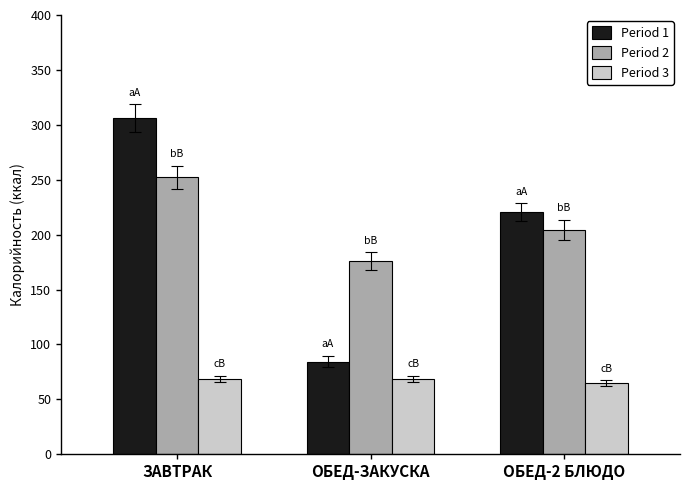

How many bars are there in total?

9